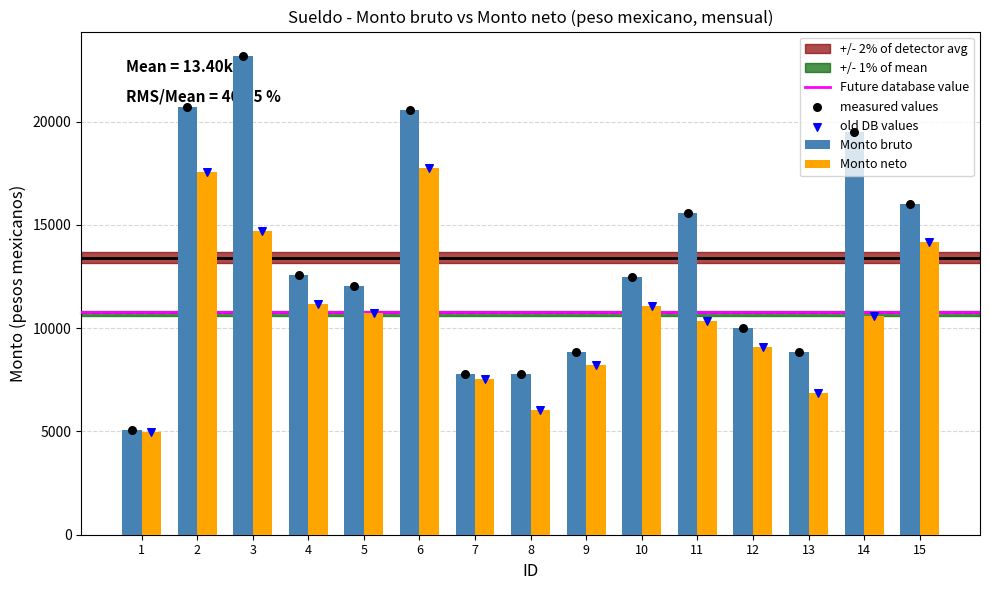

Which series has the largest total across all categories?

Monto bruto